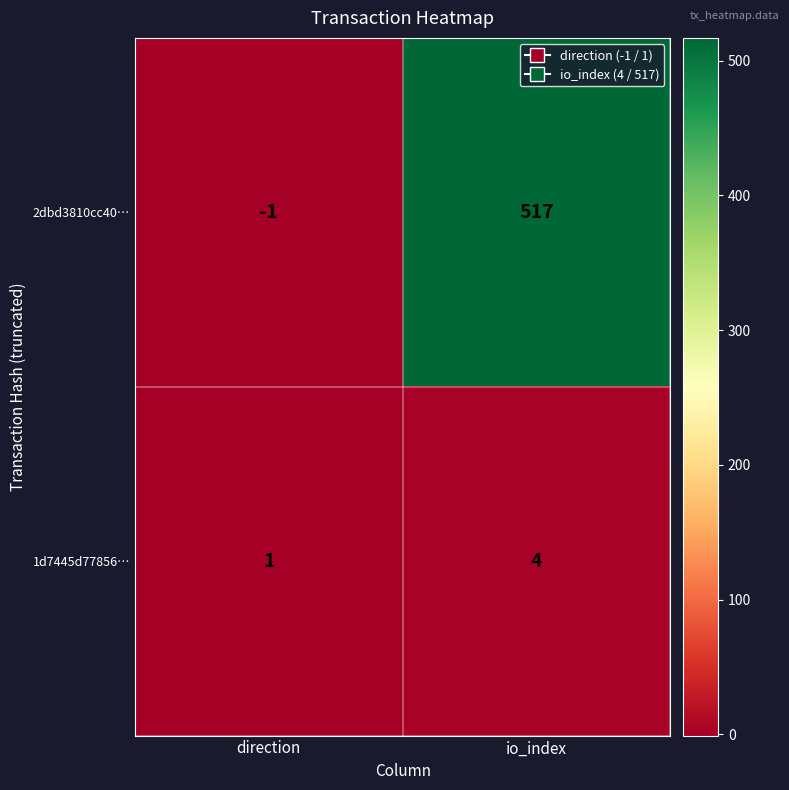

Which series has the widest spread of values?

2dbd3810cc40…